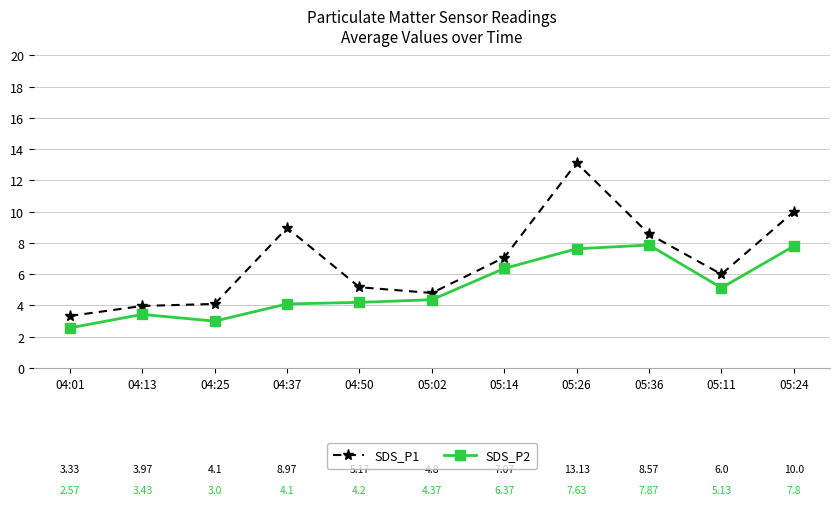

The value of SDS_P2 at 04:25 is 3.0. True or false?

True